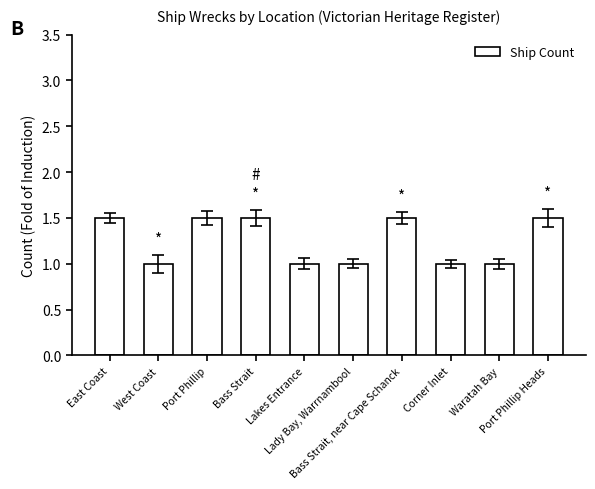

What is the ratio of the value at West Coast to the value at Lady Bay, Warrnambool?

1.0